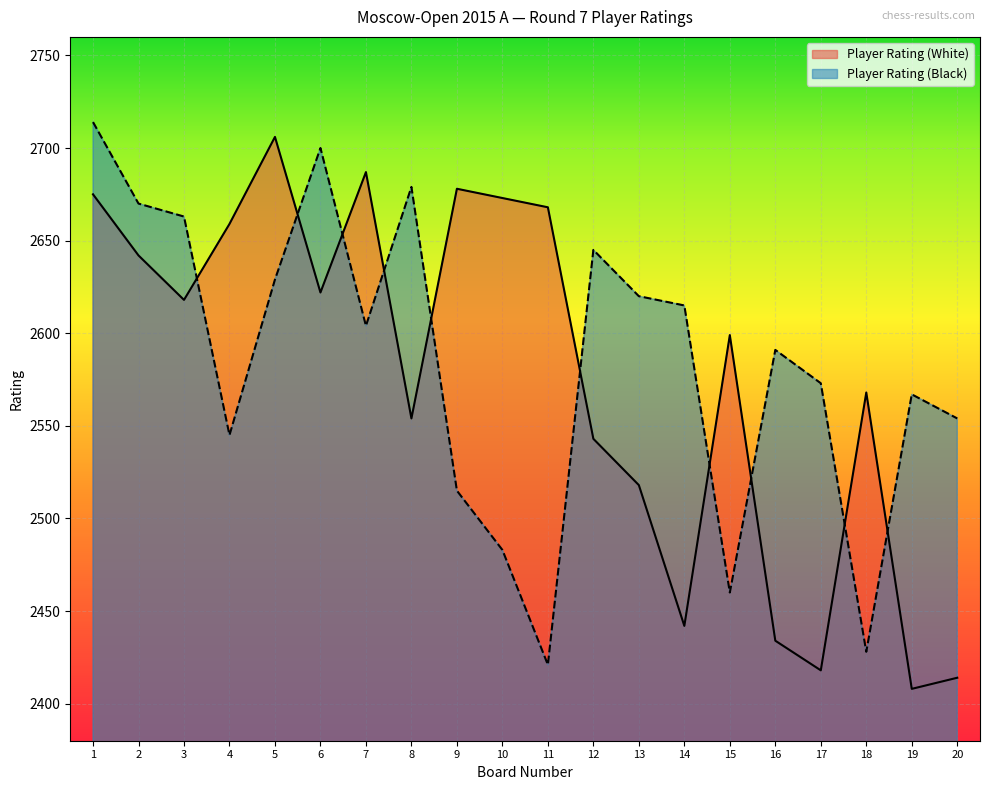

Which series has the largest range (max minus min)?

Player Rating (White)